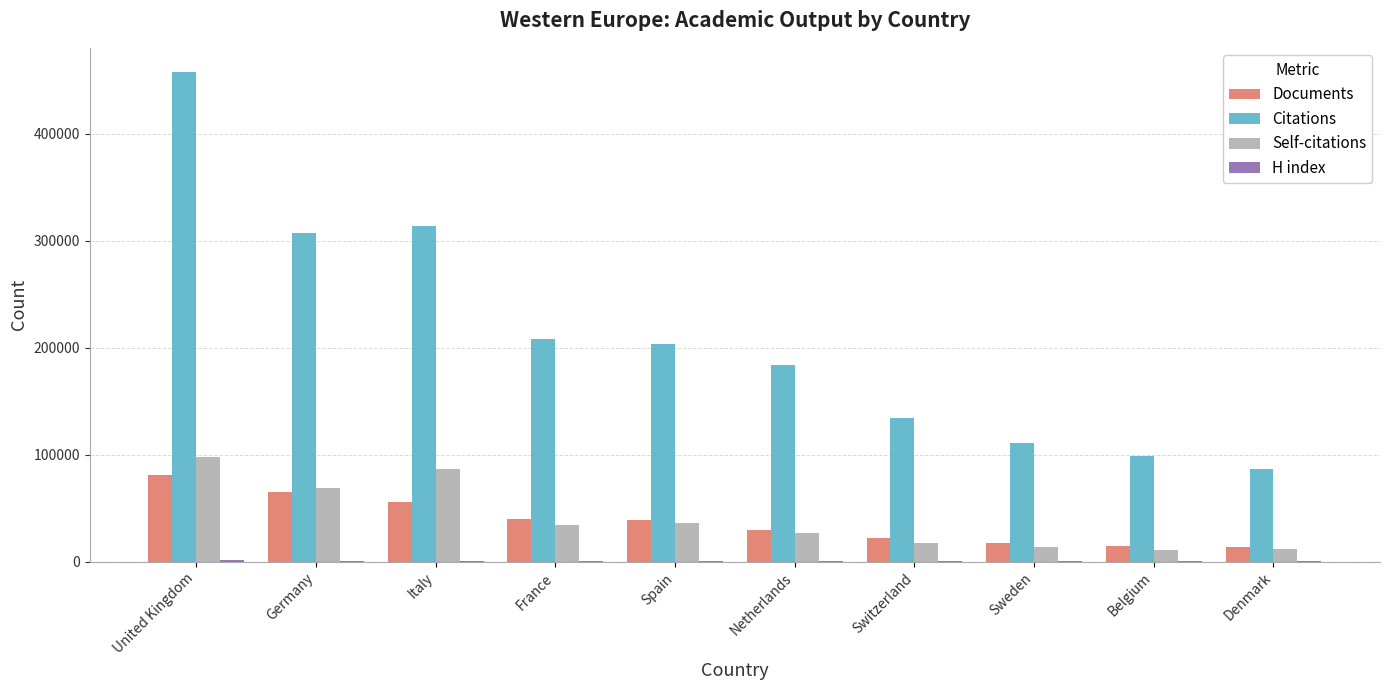

How many groups of bars are there?

10